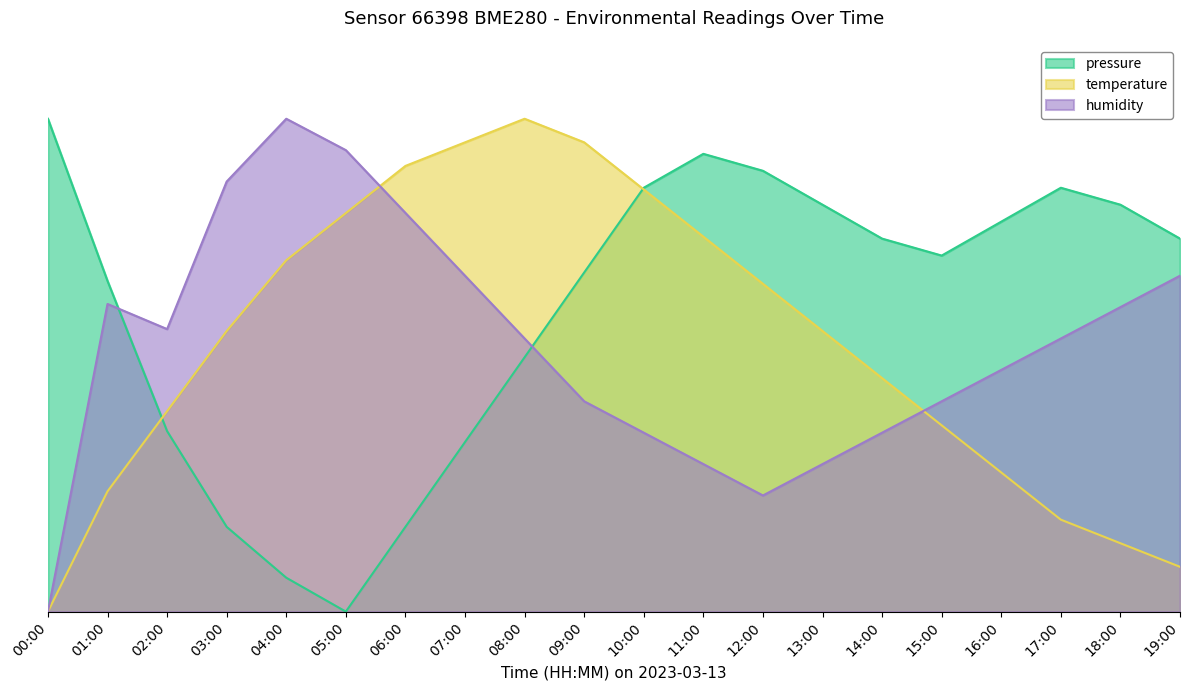

Is it true that humidity equals 49.0 at 16:00?

True